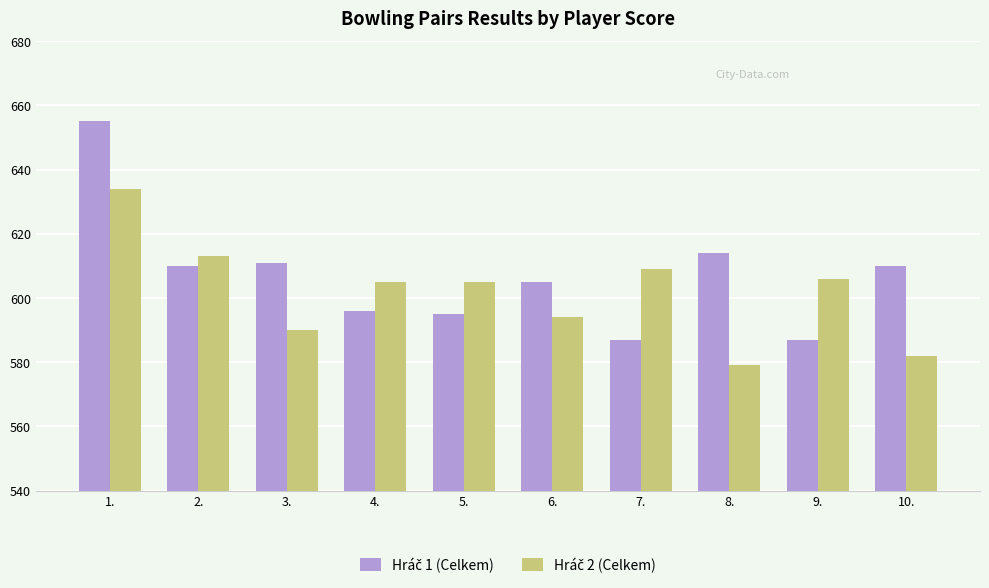

What is the spread (max minus min) of values at 4.?

9